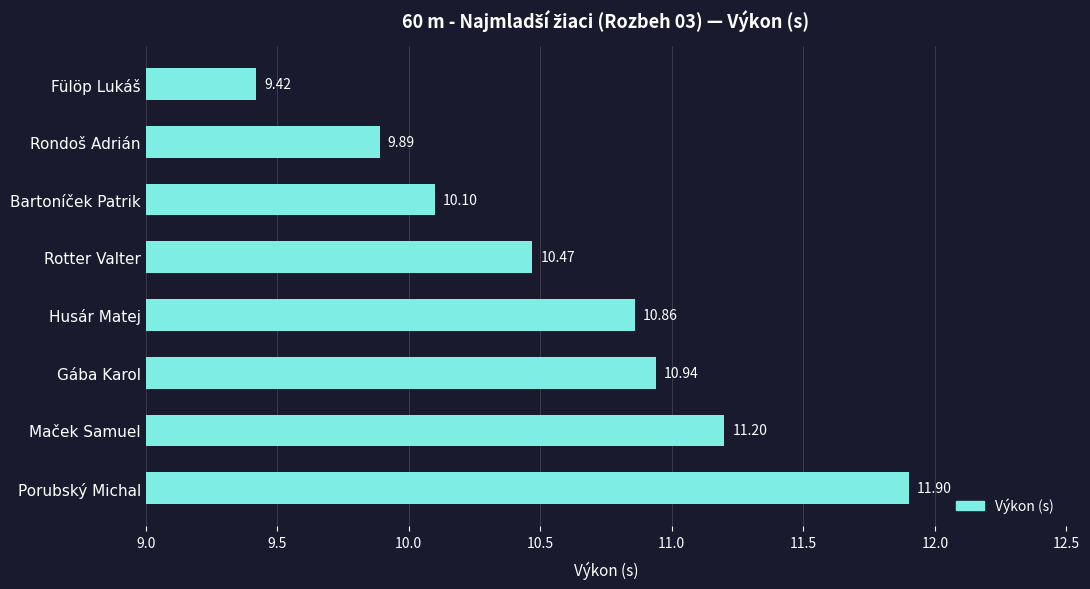

What is the average value?

10.6